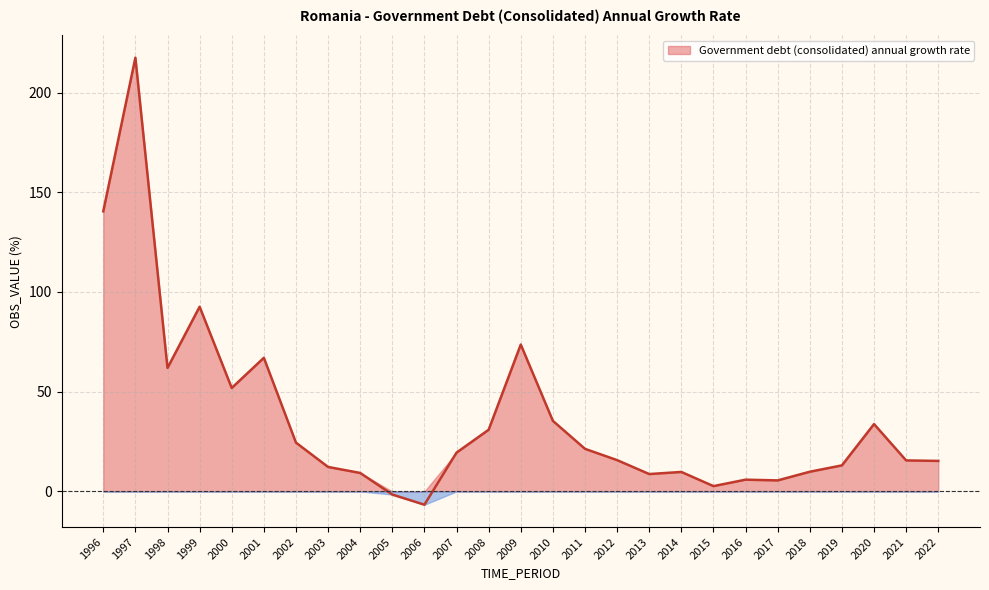

Approximately how many times larger is the value at 2020 compared to 2007?

1.7